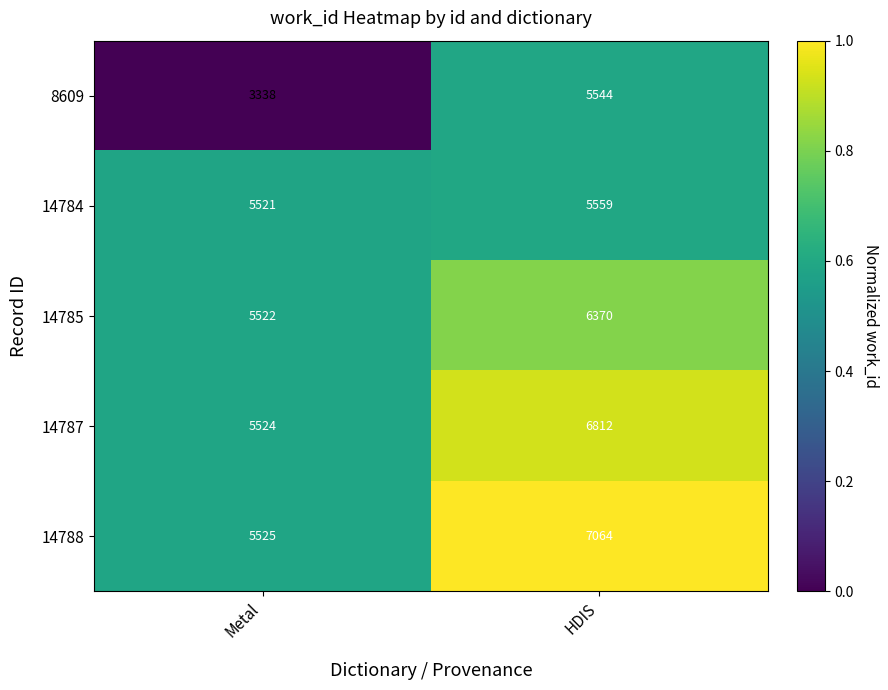

What is the greatest value displayed?

7064